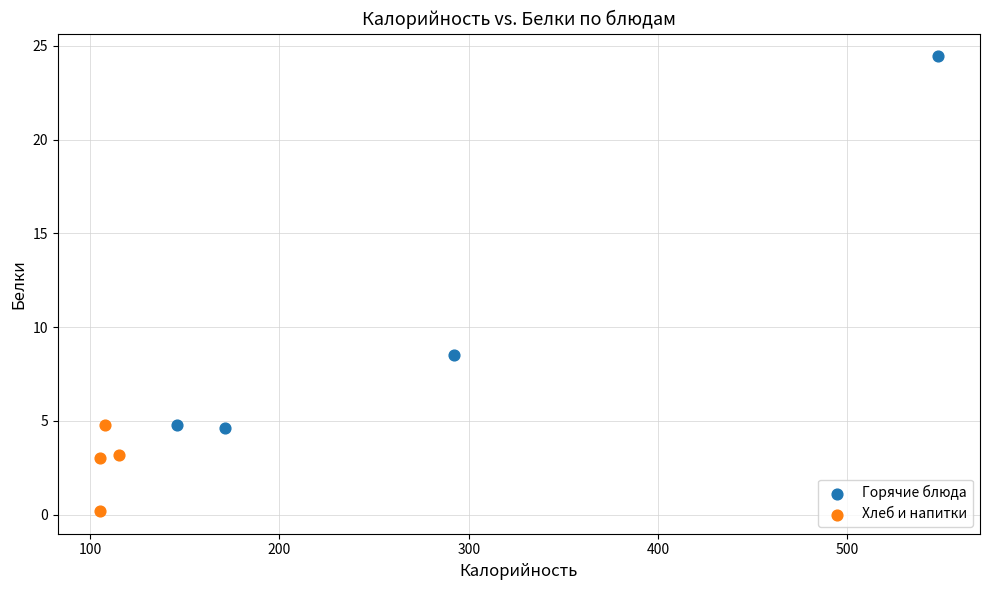

Which series reaches the minimum Y coordinate?

Хлеб и напитки